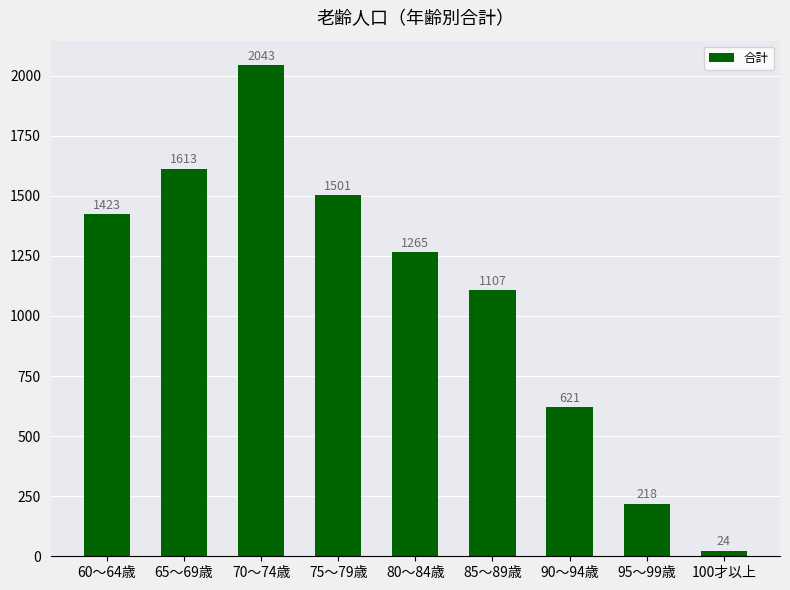

What is the sum of the values at 85～89歳 and 95～99歳?

1325